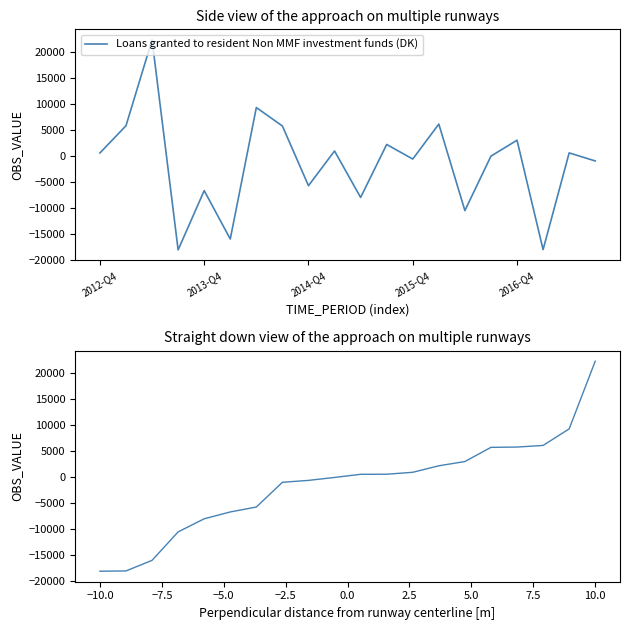

The chart shows a value of -1502 at 7. True or false?

False